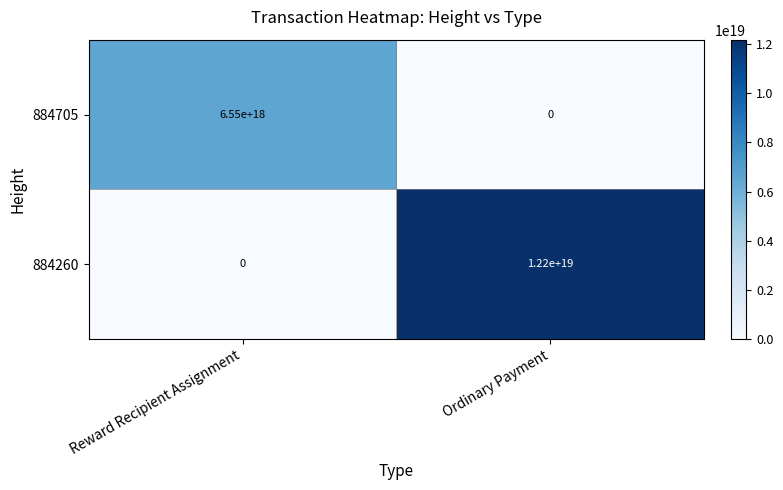

List the series in order of their overall mean, lowest first.

884705, 884260